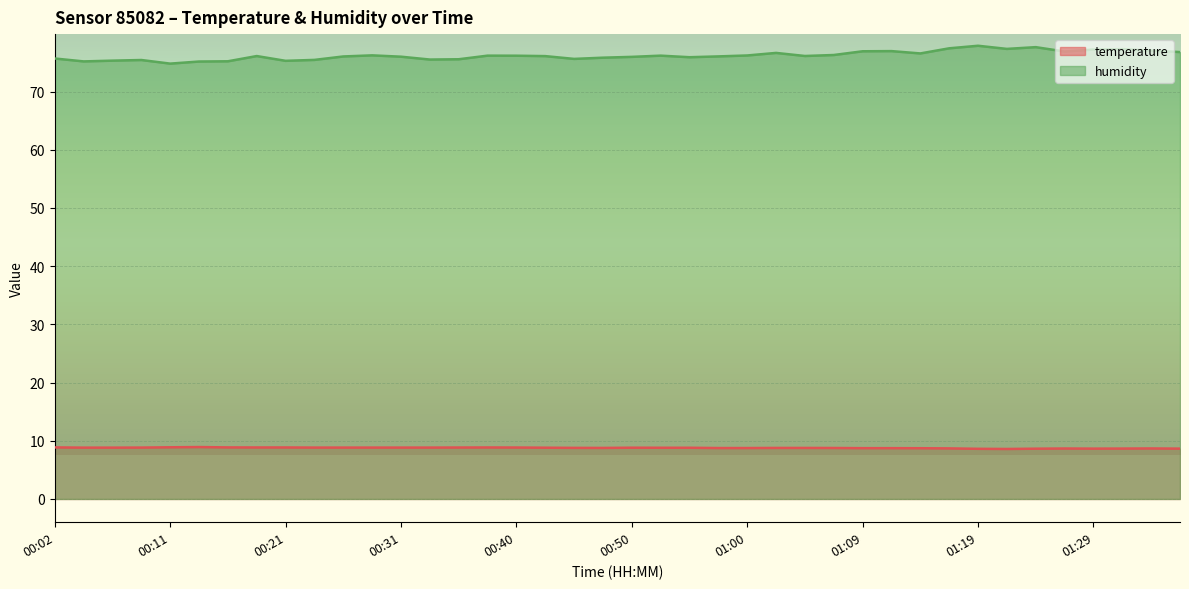

Is it true that humidity equals 77.9 at 01:19?

True